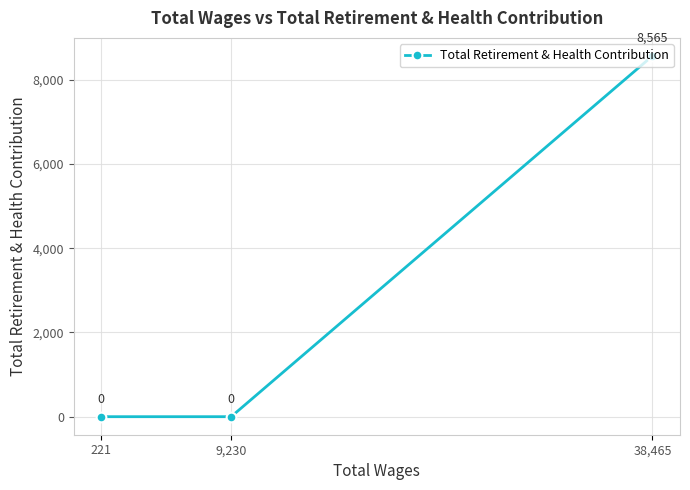

What is the greatest value displayed?

8565